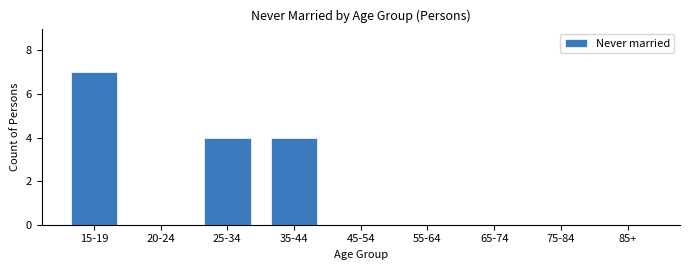

Reading left to right, transcribe all the data shown in this chart.

15-19=7	20-24=0	25-34=4	35-44=4	45-54=0	55-64=0	65-74=0	75-84=0	85+=0